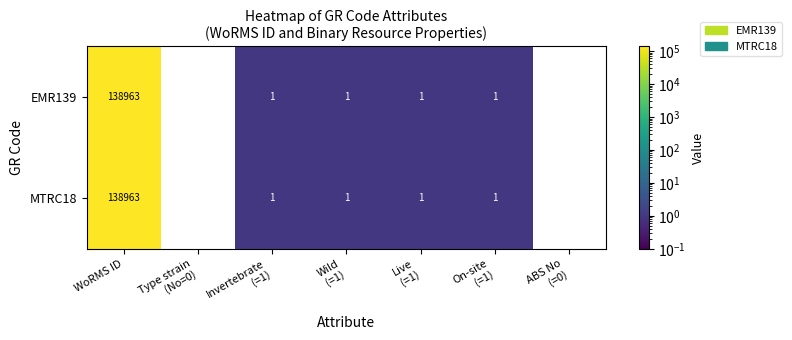

Reading left to right, what are all the values shown in this chart?

EMR139: 138963	0	1	1	1	1	0
MTRC18: 138963	0	1	1	1	1	0